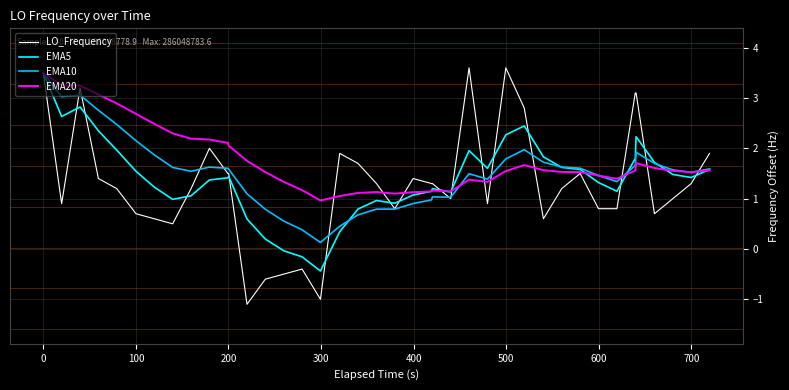

What is the difference between the maximum and second lowest values in the EMA20 series?

2.4